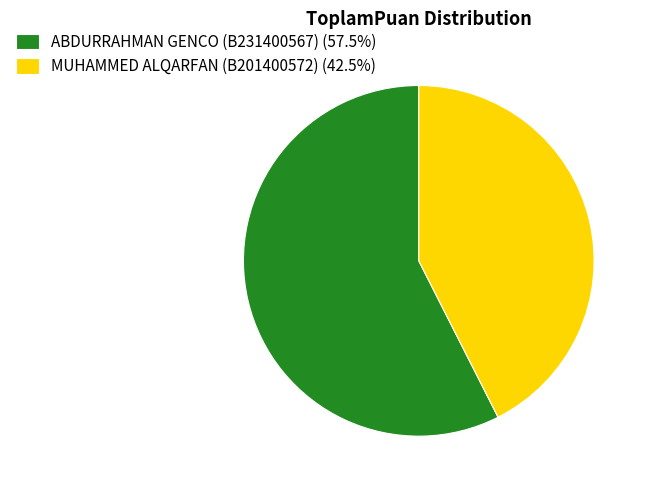

Approximately how many times larger is the value at ABDURRAHMAN GENCO (B231400567) (57.5%) compared to MUHAMMED ALQARFAN (B201400572) (42.5%)?

1.4